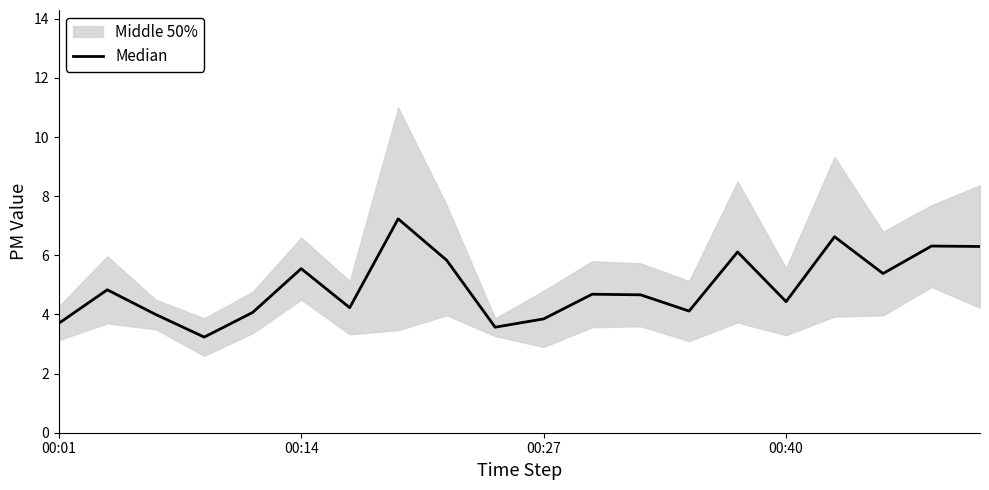

Is this an area chart (filled region under the line)?

No